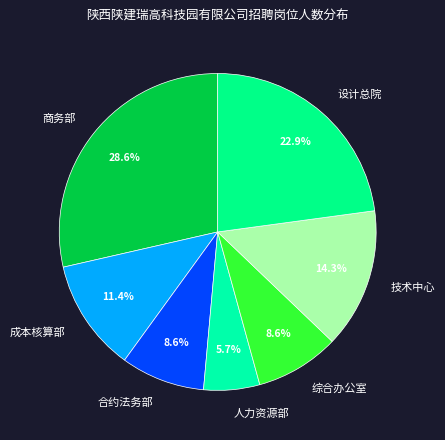

To the nearest percent, what is the difference between the largest and smallest slice percentages?

23%